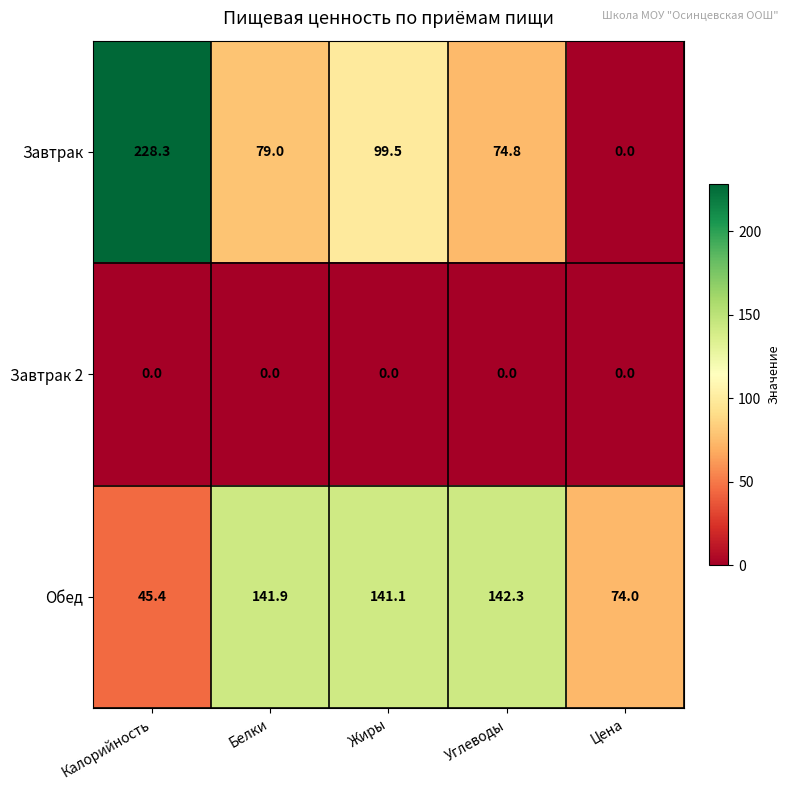

What is the sum of all Завтрак values?

481.6